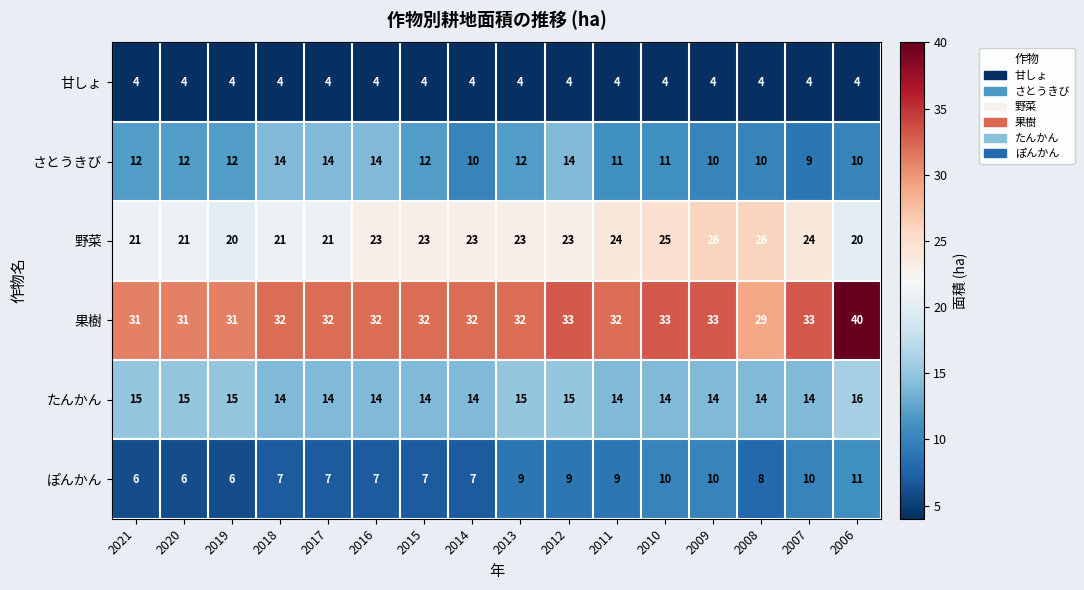

How many distinct data groups are displayed?

6